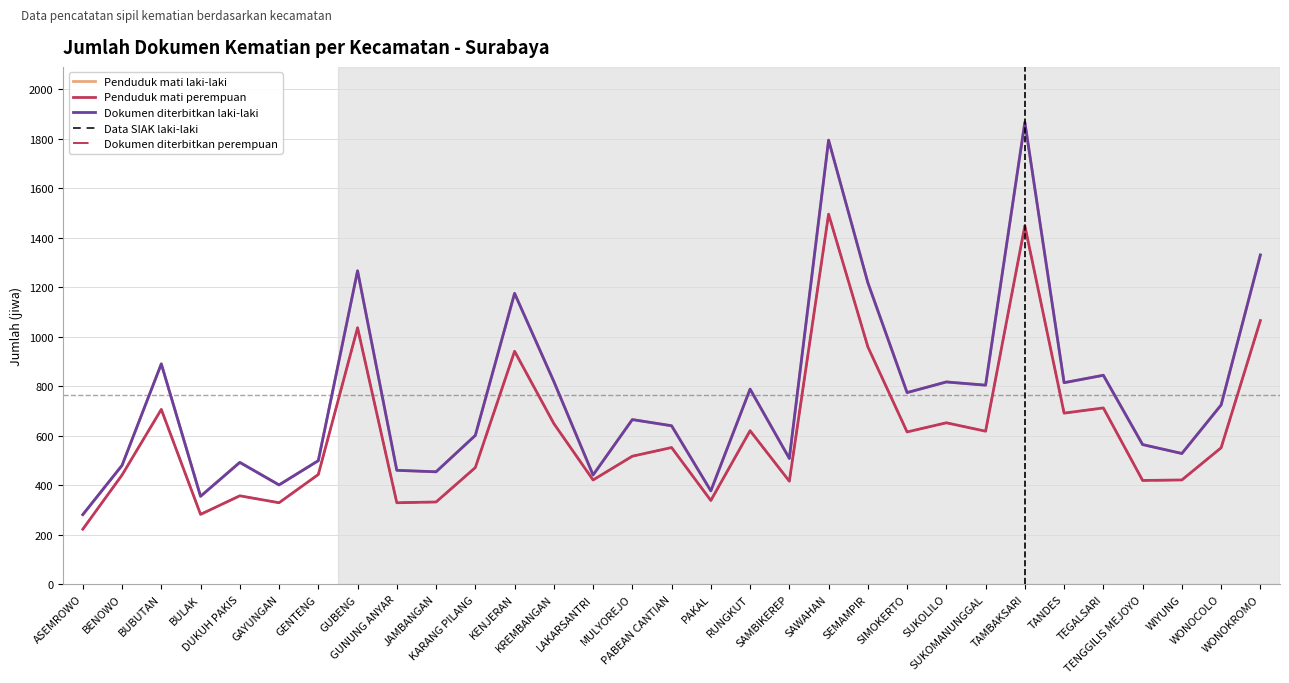

What is the maximum value shown in the chart?

1866